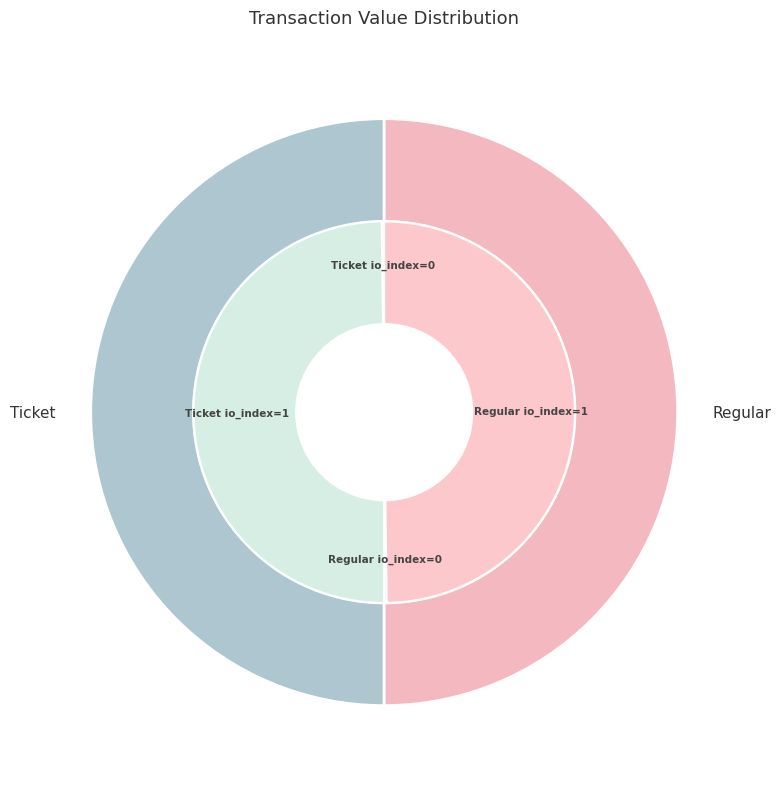

To the nearest percent, what is the difference between the Regular io_index=0 and Regular io_index=1 slice percentages?

50%